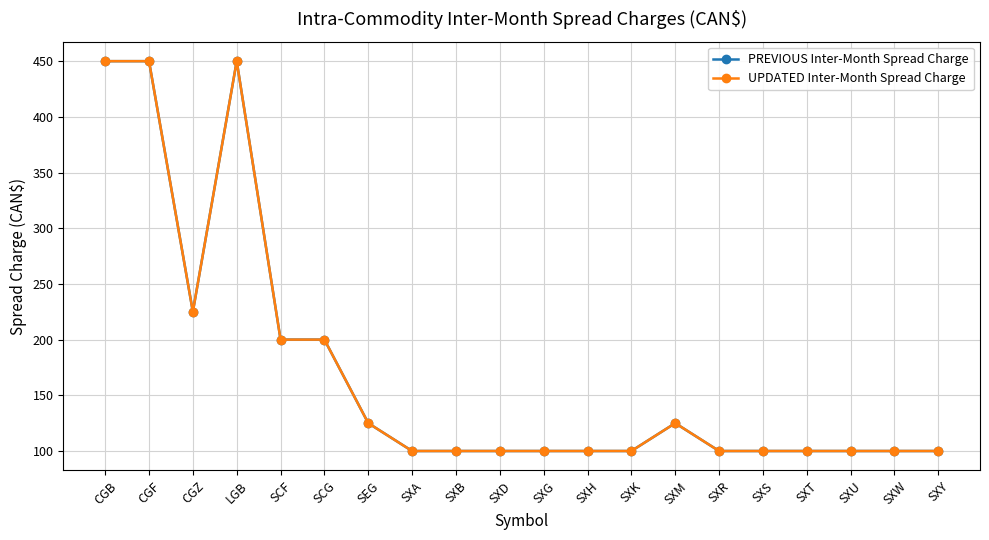

What is the difference between the second highest and minimum values in the UPDATED Inter-Month Spread Charge series?

350